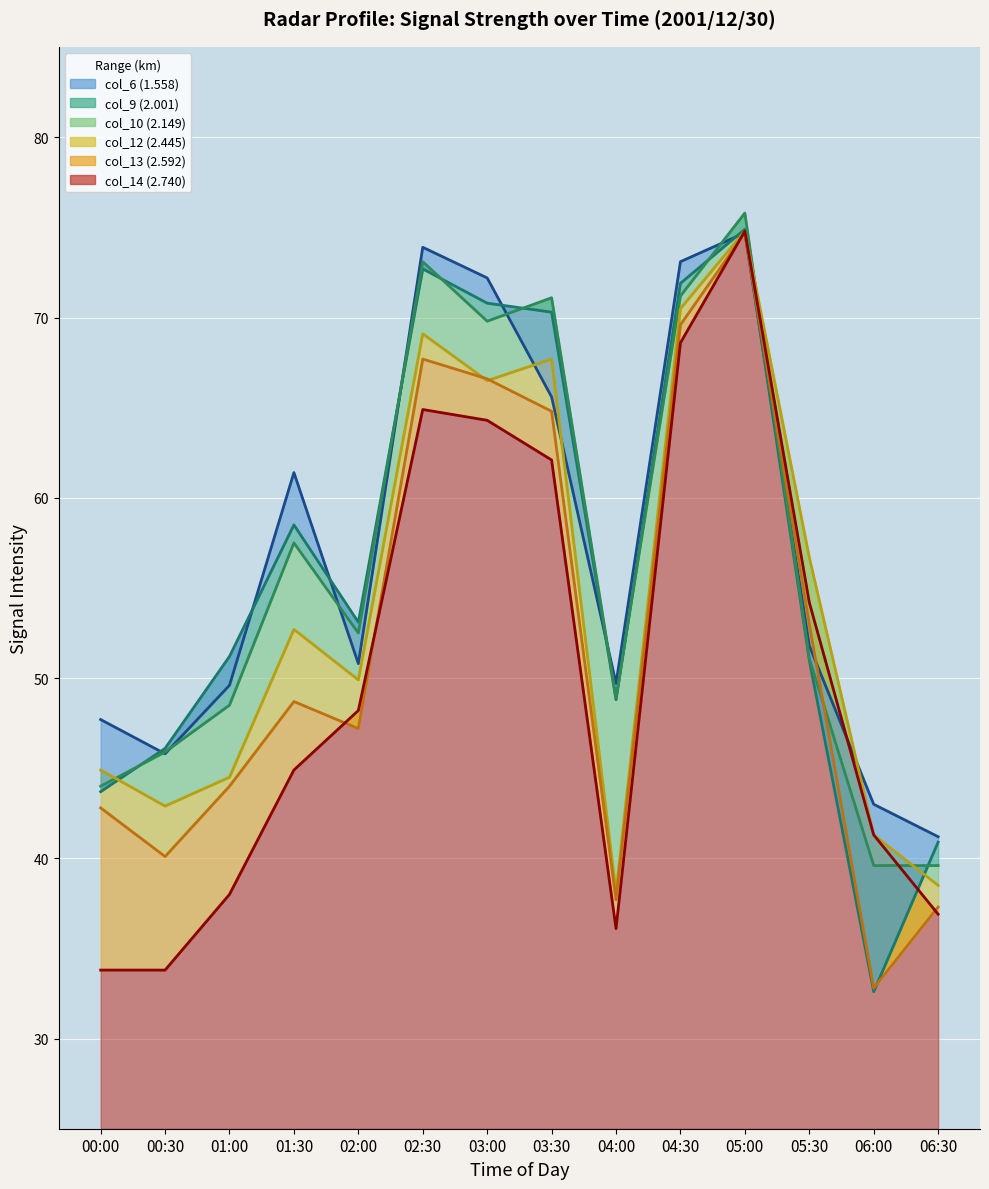

What are all the series names shown in the legend?

col_6 (1.558), col_9 (2.001), col_10 (2.149), col_12 (2.445), col_13 (2.592), col_14 (2.740)